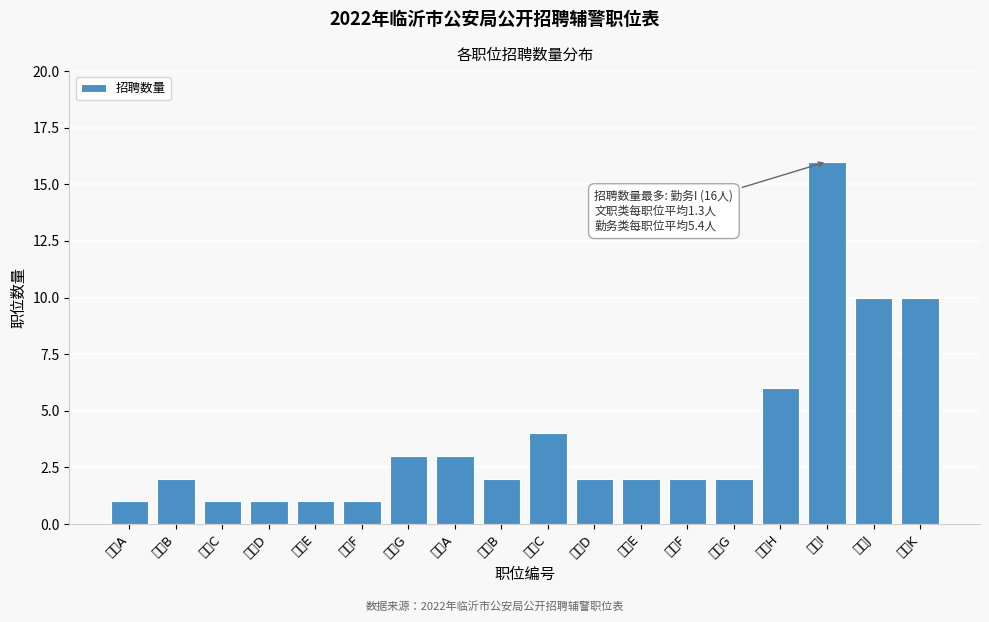

Reading right to left, list all the values displayed in this chart.

勤务K=10	勤务J=10	勤务I=16	勤务H=6	勤务G=2	勤务F=2	勤务E=2	勤务D=2	勤务C=4	勤务B=2	勤务A=3	文职G=3	文职F=1	文职E=1	文职D=1	文职C=1	文职B=2	文职A=1